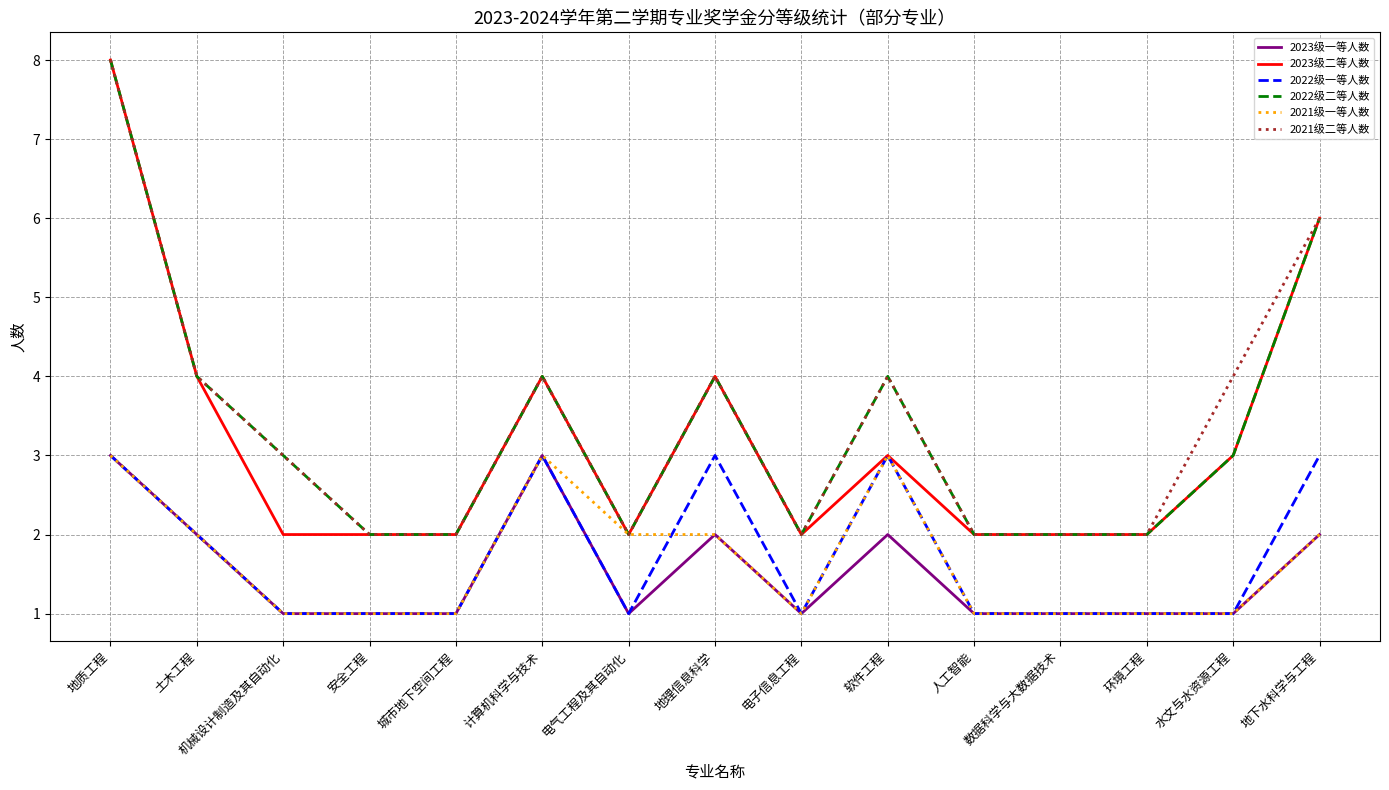

At which category does the chart reach its peak across all series?

地质工程